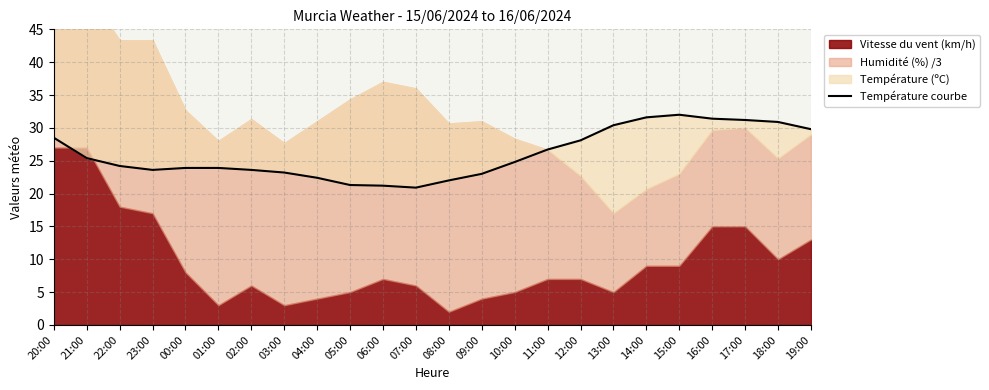

What is the value of the 17th point from the left?

28.1